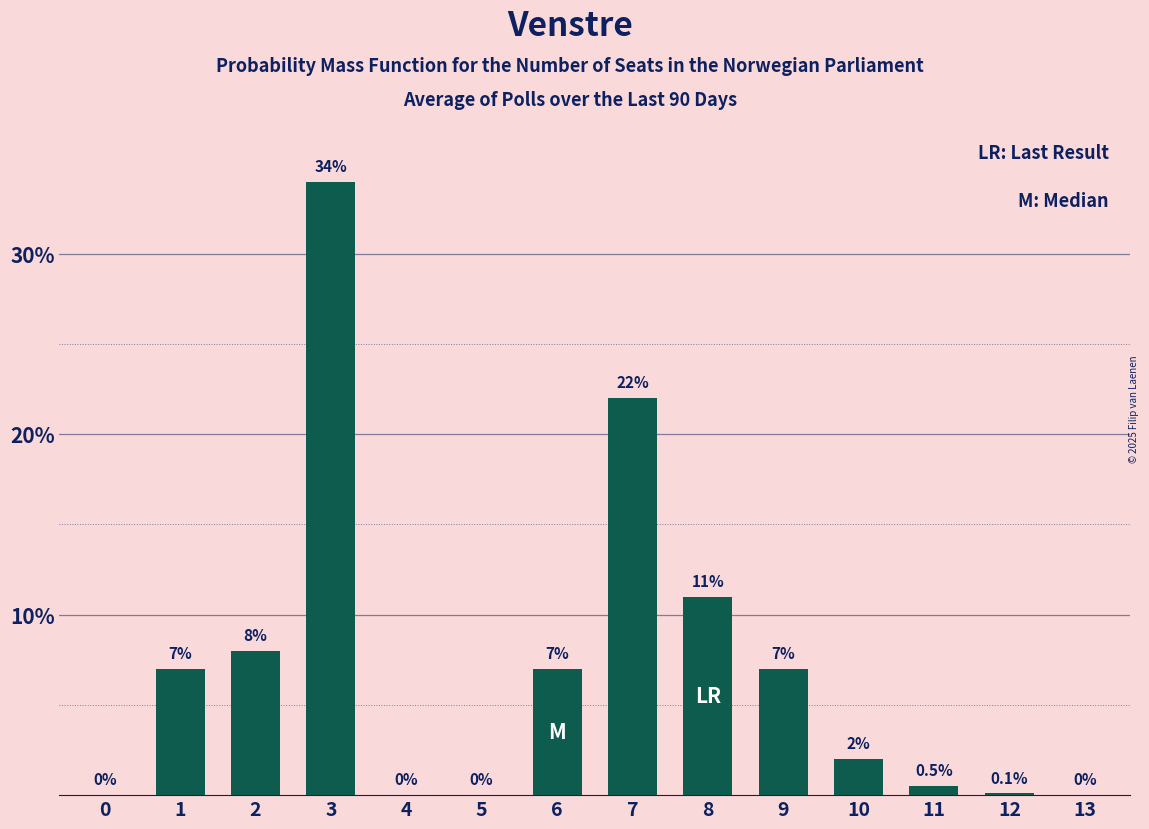

Reading left to right, list all the values displayed in this chart.

0=0.0	1=7.0	2=8.0	3=34.0	4=0.0	5=0.0	6=7.0	7=22.0	8=11.0	9=7.0	10=2.0	11=0.5	12=0.1	13=0.0